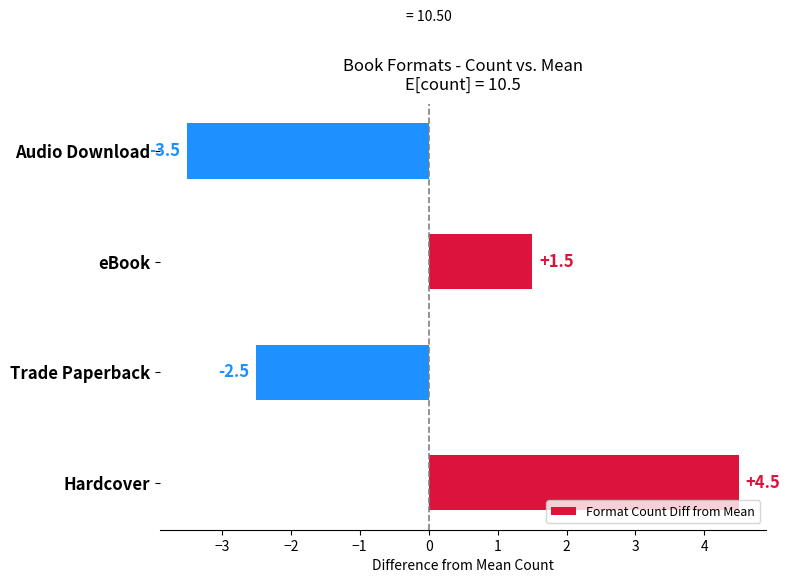

Are the bars grouped side by side (vs. stacked)?

No